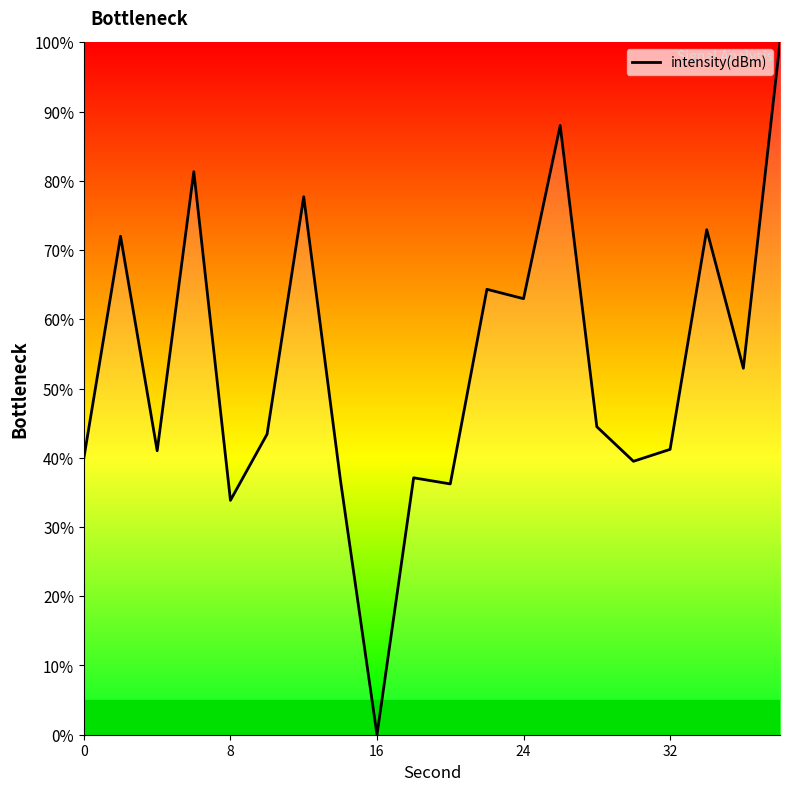

What is the greatest value displayed?

100.0